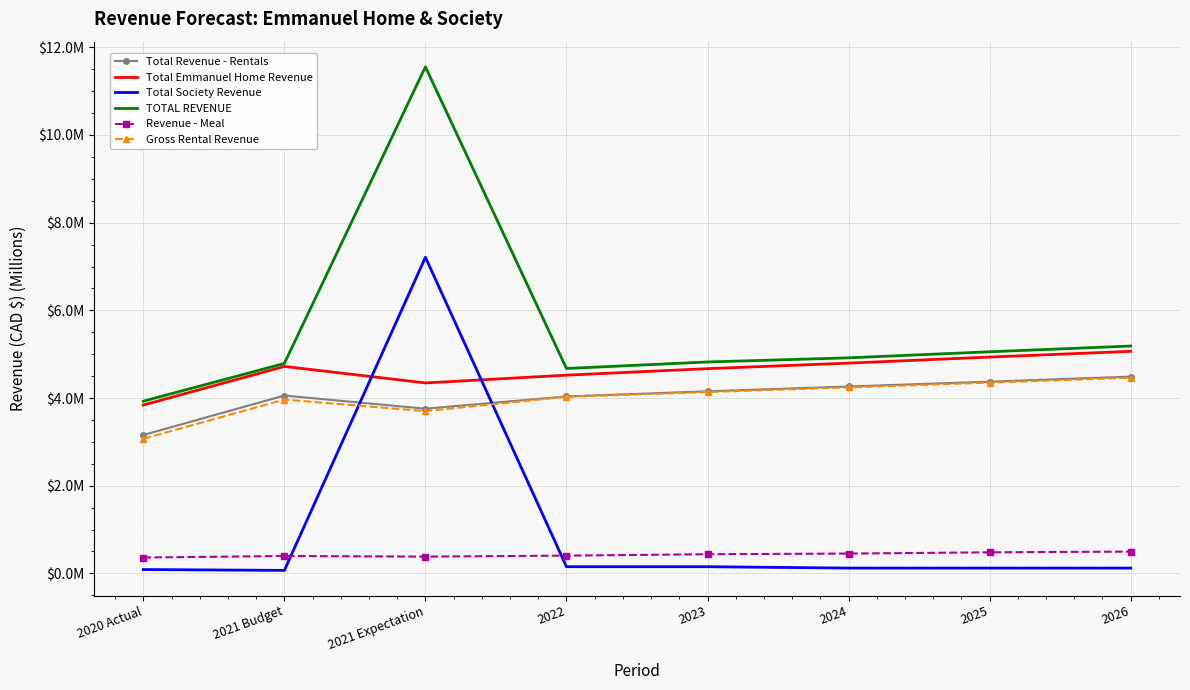

What are all the series names shown in the legend?

Total Revenue - Rentals, Total Emmanuel Home Revenue, Total Society Revenue, TOTAL REVENUE, Revenue - Meal, Gross Rental Revenue